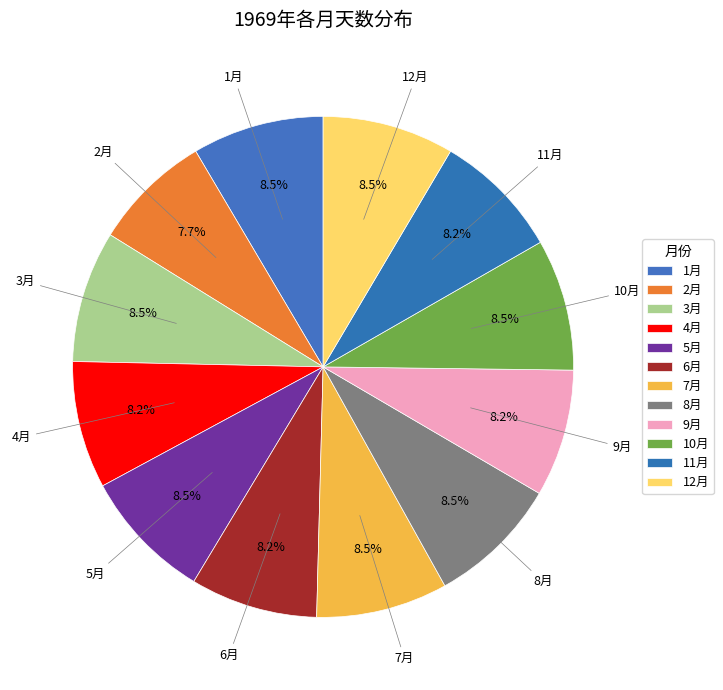

What is the total percentage of 8月 and 2月?

16.2%